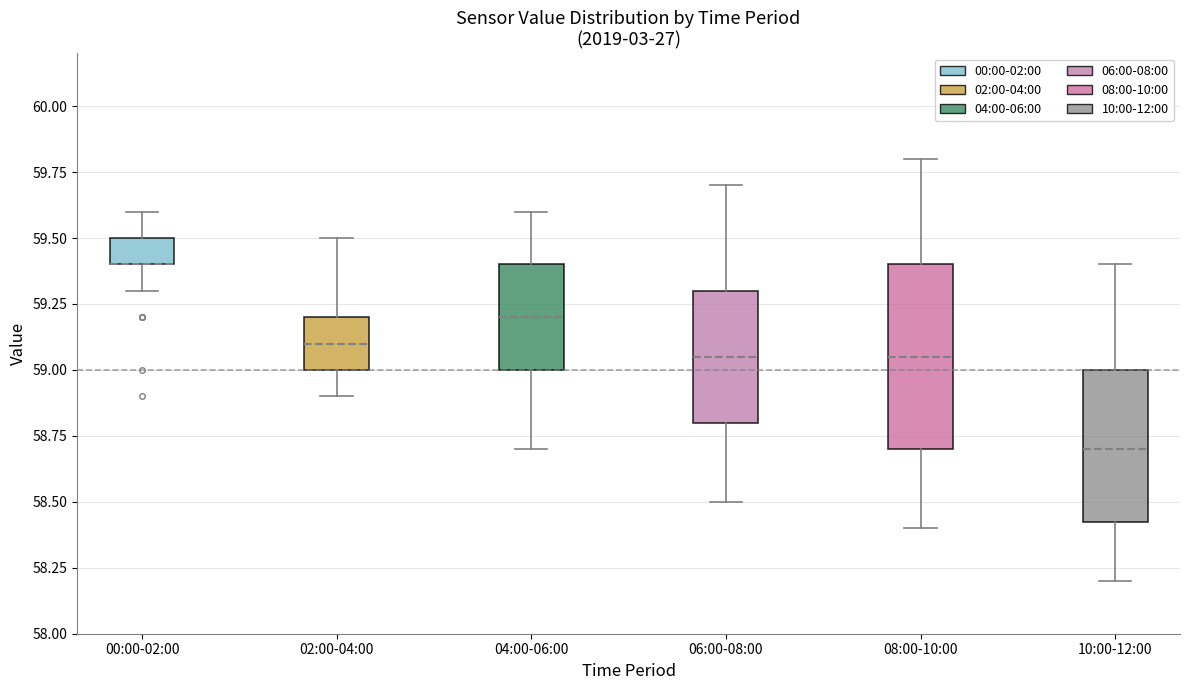

Where does the median line of the box for 04:00-06:00 sit on the y-axis? The values are not printed on the chart, so give them approximately, as read against the axis.

59.20